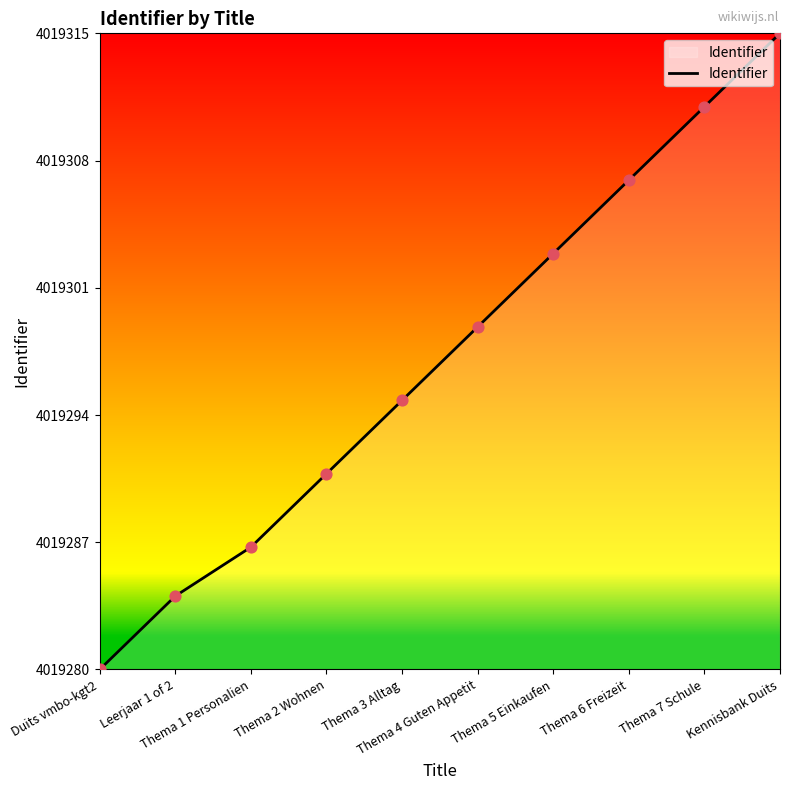

What is the change in value from Thema 1 Personalien to Kennisbank Duits?

+28.3